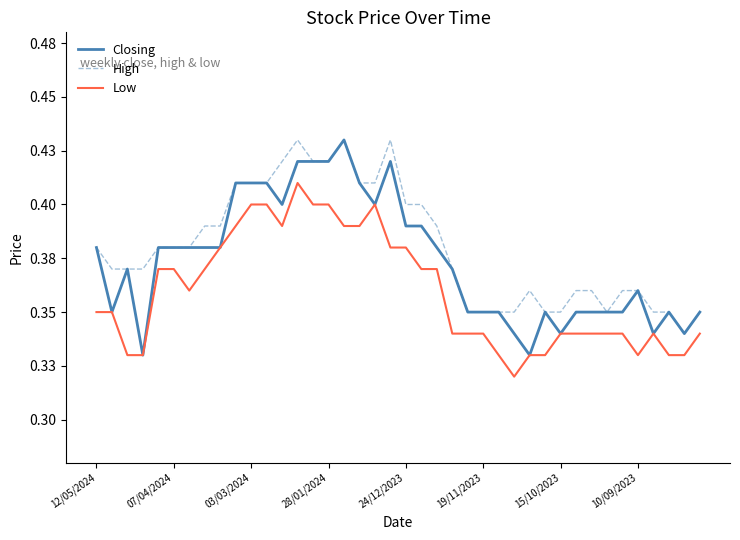

Which series has the largest total across all categories?

High